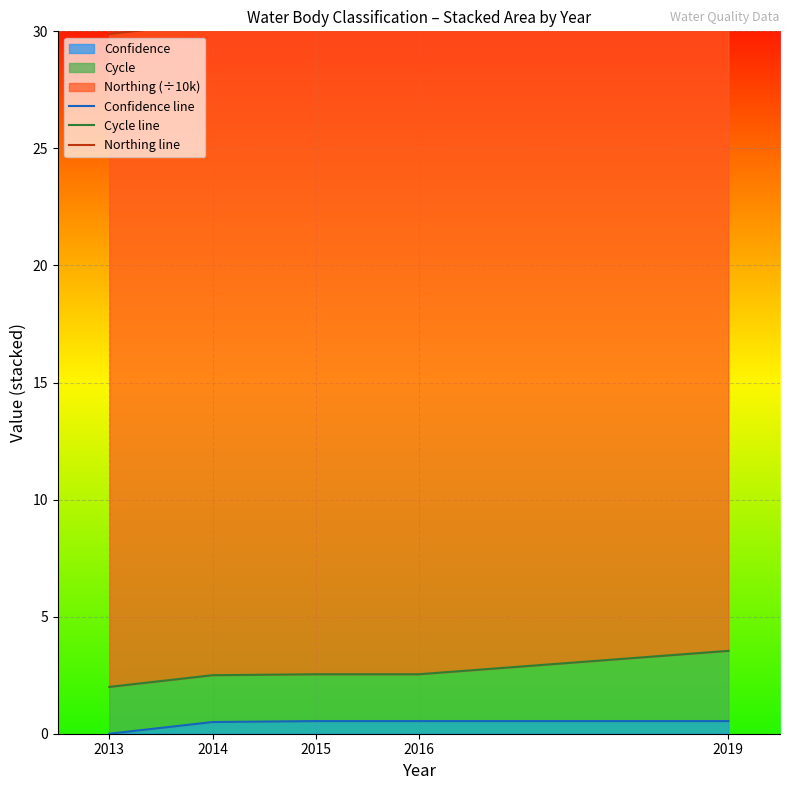

At which label is Confidence line closest to 0?

2013